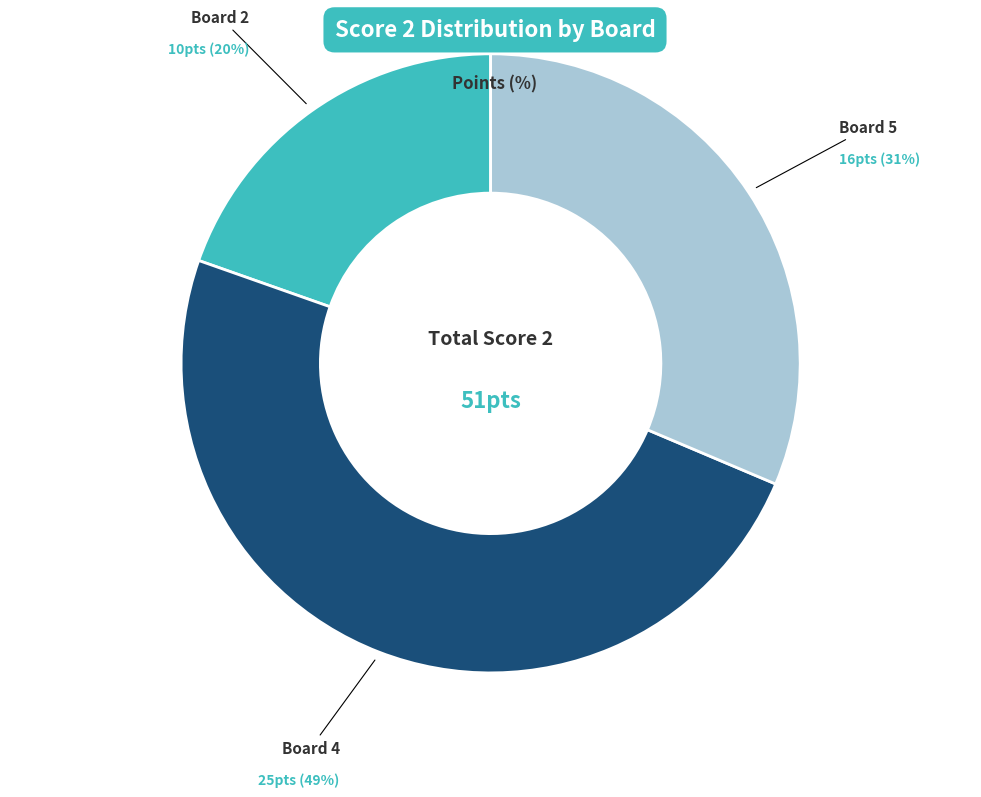

What is the largest slice in the pie chart?

Board 4